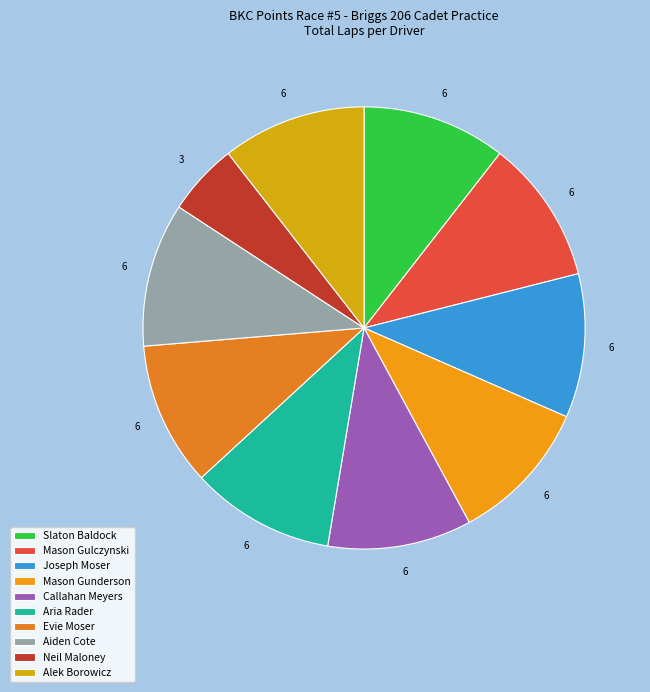

Rank the categories by value from lowest to highest.

Neil Maloney, Slaton Baldock, Mason Gulczynski, Joseph Moser, Mason Gunderson, Callahan Meyers, Aria Rader, Evie Moser, Aiden Cote, Alek Borowicz